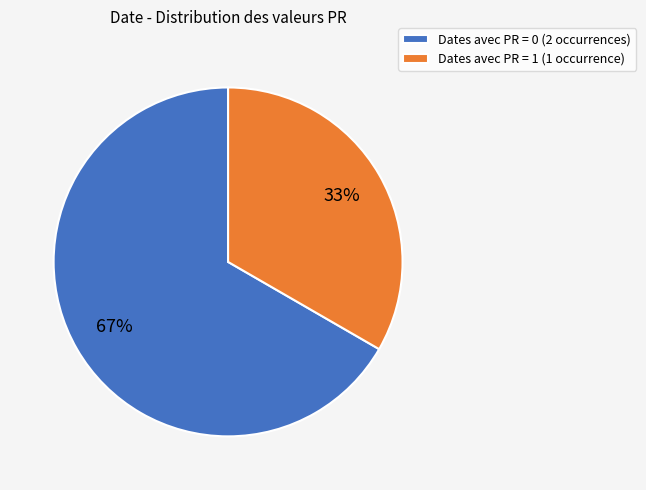

What is the majority slice?

Dates avec PR = 0 (2 occurrences)